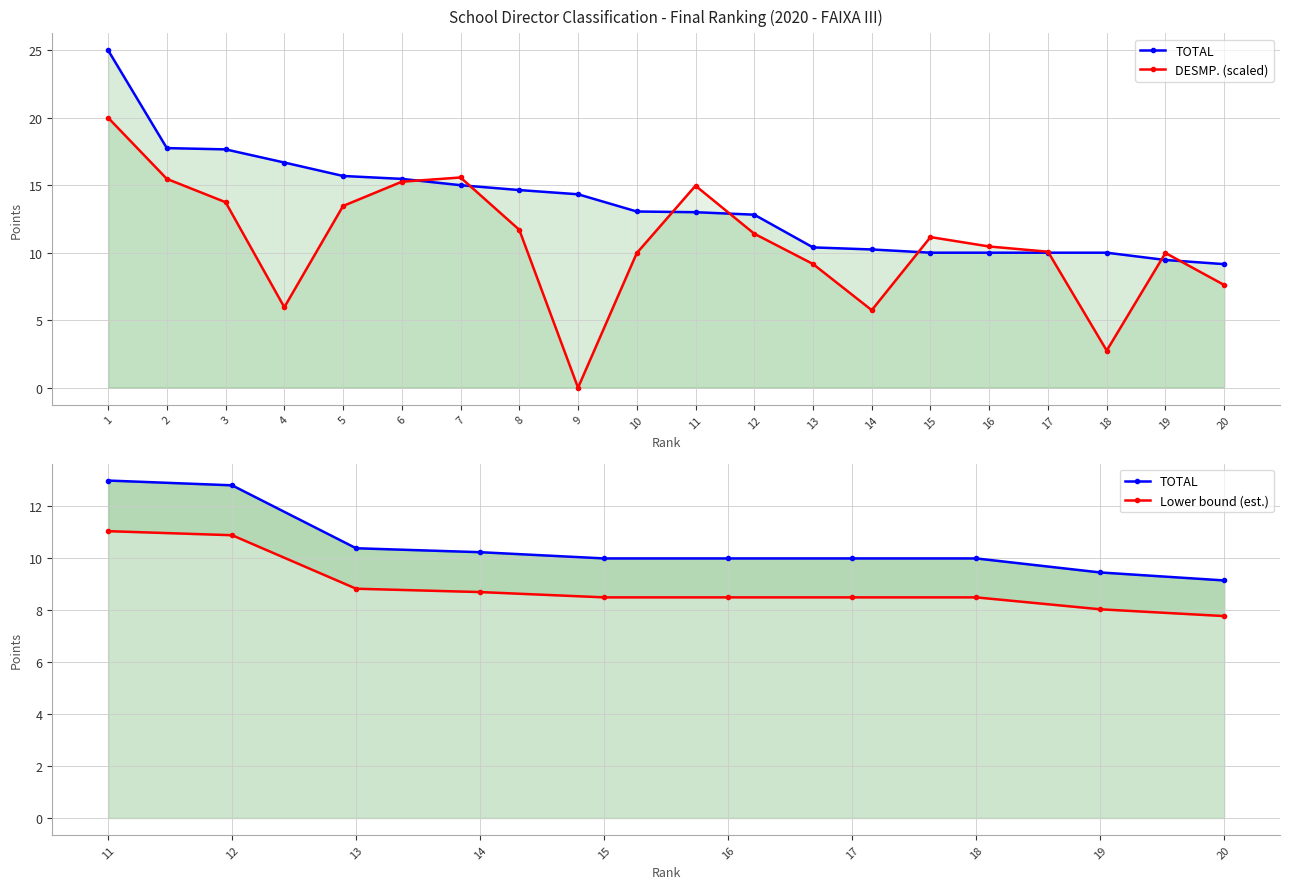

Reading right to left, transcribe all the data shown in this chart.

TOTAL: 20=9.2	19=9.5	18=10.0	17=10.0	16=10.0	15=10.0	14=10.2	13=10.4	12=12.8	11=13.0	10=13.1	9=14.3	8=14.6	7=15.0	6=15.5	5=15.7	4=16.7	3=17.7	2=17.7	1=25.0
DESMP.: 20=7.6	19=10.0	18=2.7	17=10.1	16=10.5	15=11.2	14=5.7	13=9.2	12=11.4	11=15.0	10=10.0	9=0.0	8=11.7	7=15.6	6=15.3	5=13.5	4=6.0	3=13.7	2=15.5	1=20.0